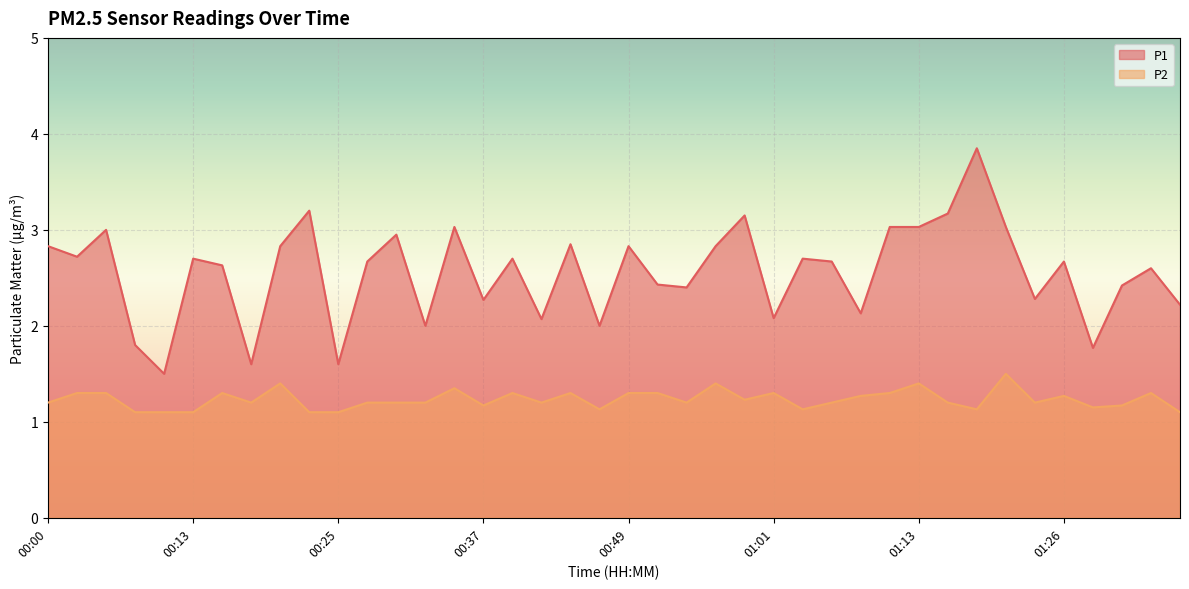

What is the value of the P1 point at the 10th from the left?

3.2